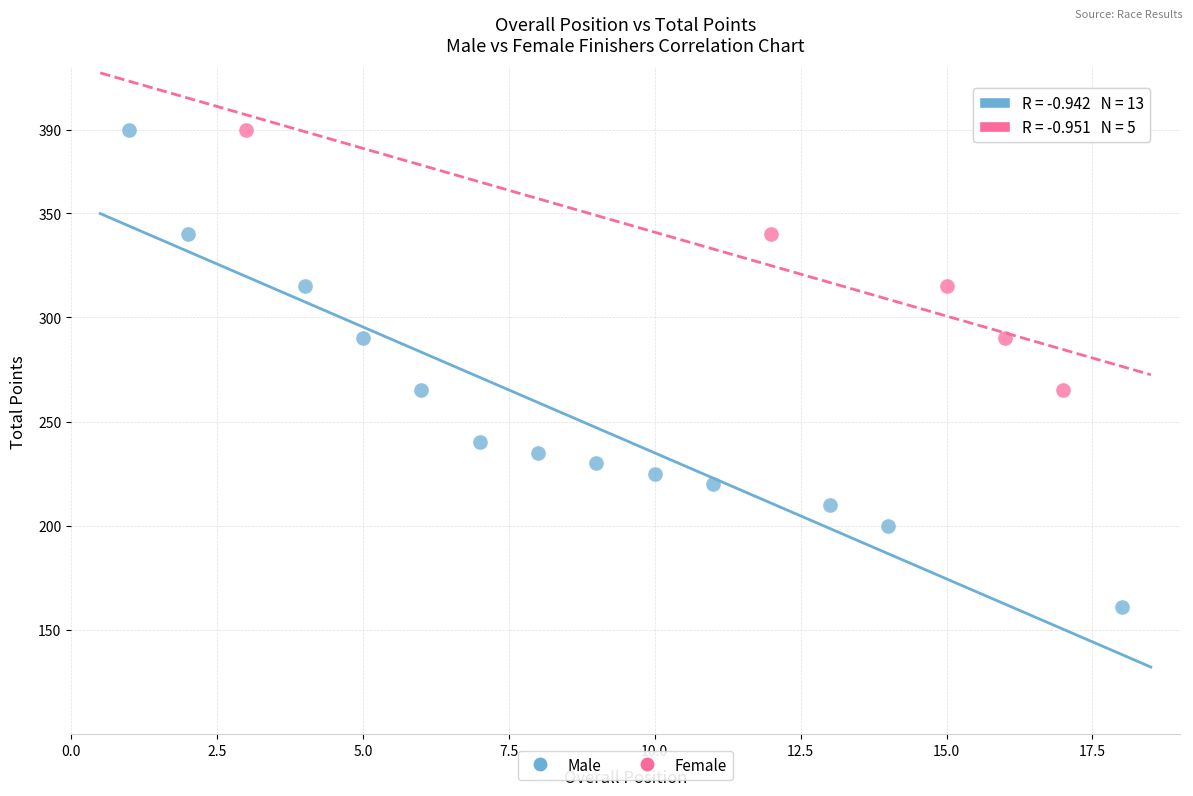

What are all the series names shown in the legend?

Male, Female